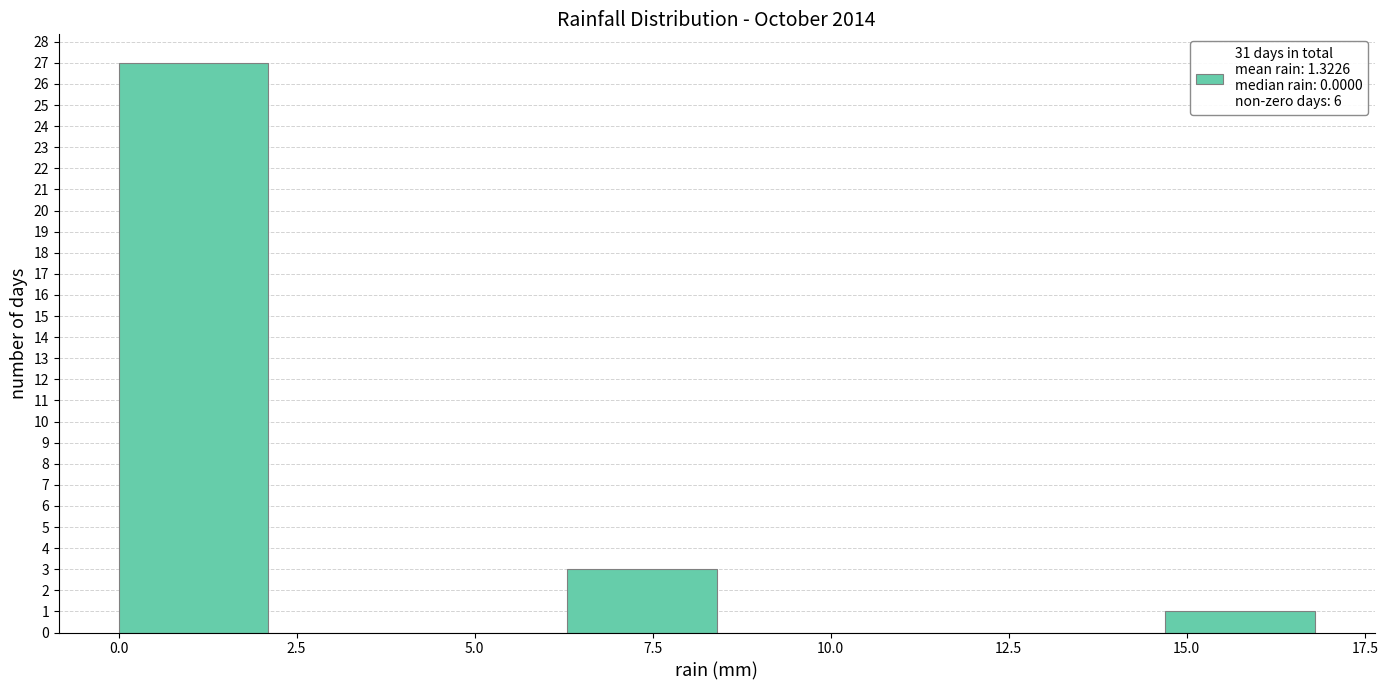

How tall is the bar that spans 14.7 to 16.8 on the x-axis? Neither the bar edges nor the heights are printed on the chart, so give them approximately, as read against the axes.

1